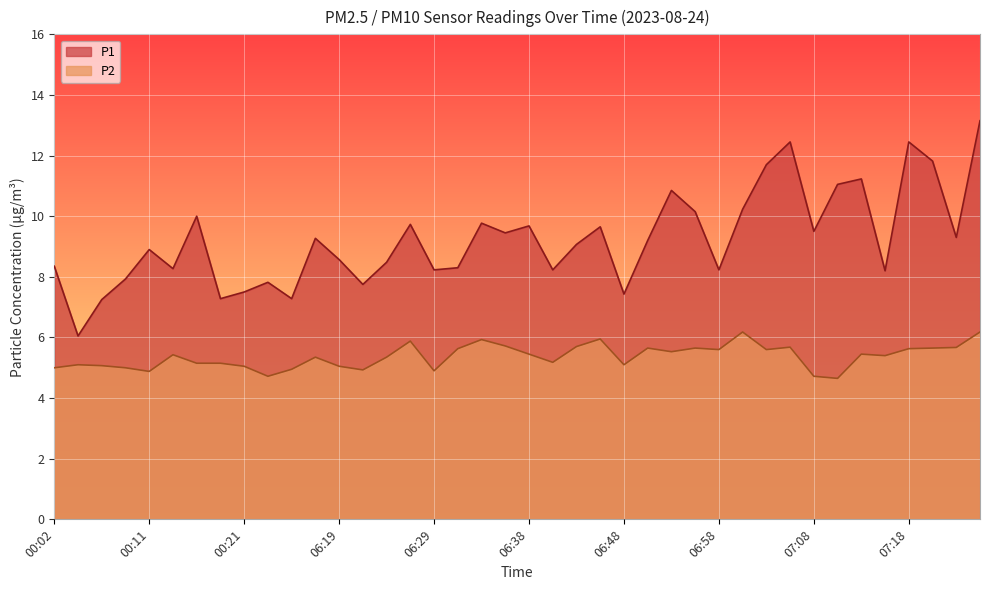

Reading left to right, transcribe all the data shown in this chart.

P1: 00:02=8.3	00:04=6.0	00:07=7.2	00:09=7.9	00:11=8.9	00:14=8.3	00:16=10.0	00:19=7.3	00:21=7.5	00:24=7.8	00:26=7.3	00:28=9.3	06:19=8.6	06:21=7.8	06:24=8.5	06:26=9.7	06:29=8.2	06:31=8.3	06:34=9.8	06:36=9.4	06:38=9.7	06:41=8.2	06:43=9.1	06:46=9.7	06:48=7.4	06:51=9.2	06:53=10.8	06:56=10.2	06:58=8.2	07:00=10.2	07:03=11.7	07:05=12.4	07:08=9.5	07:10=11.1	07:13=11.2	07:15=8.2	07:18=12.4	07:20=11.8	07:22=9.3	07:25=13.2
P2: 00:02=5.0	00:04=5.1	00:07=5.1	00:09=5.0	00:11=4.9	00:14=5.4	00:16=5.2	00:19=5.2	00:21=5.0	00:24=4.7	00:26=5.0	00:28=5.3	06:19=5.0	06:21=4.9	06:24=5.3	06:26=5.9	06:29=4.9	06:31=5.6	06:34=5.9	06:36=5.7	06:38=5.5	06:41=5.2	06:43=5.7	06:46=6.0	06:48=5.1	06:51=5.7	06:53=5.5	06:56=5.7	06:58=5.6	07:00=6.2	07:03=5.6	07:05=5.7	07:08=4.7	07:10=4.7	07:13=5.5	07:15=5.4	07:18=5.6	07:20=5.7	07:22=5.7	07:25=6.2